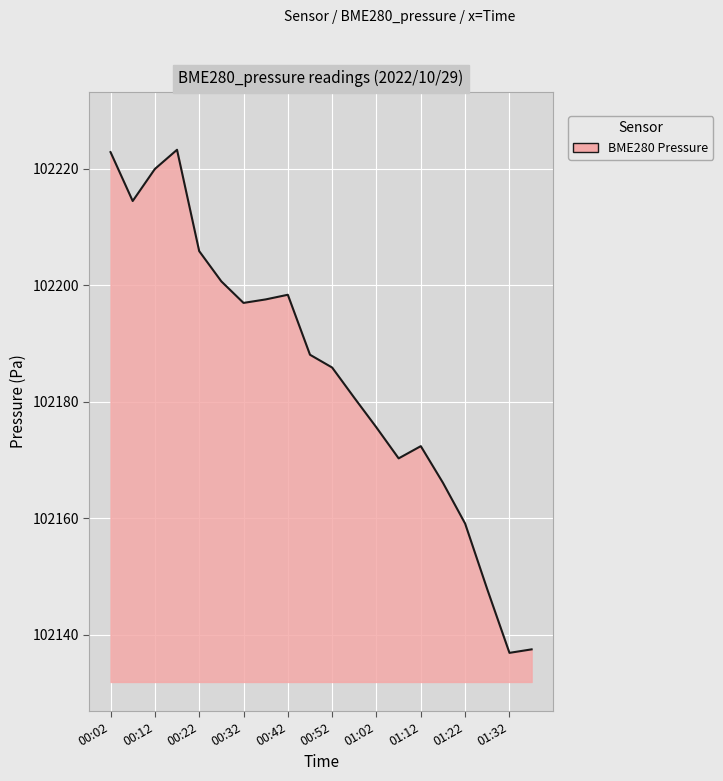

How many series are shown in this chart?

1